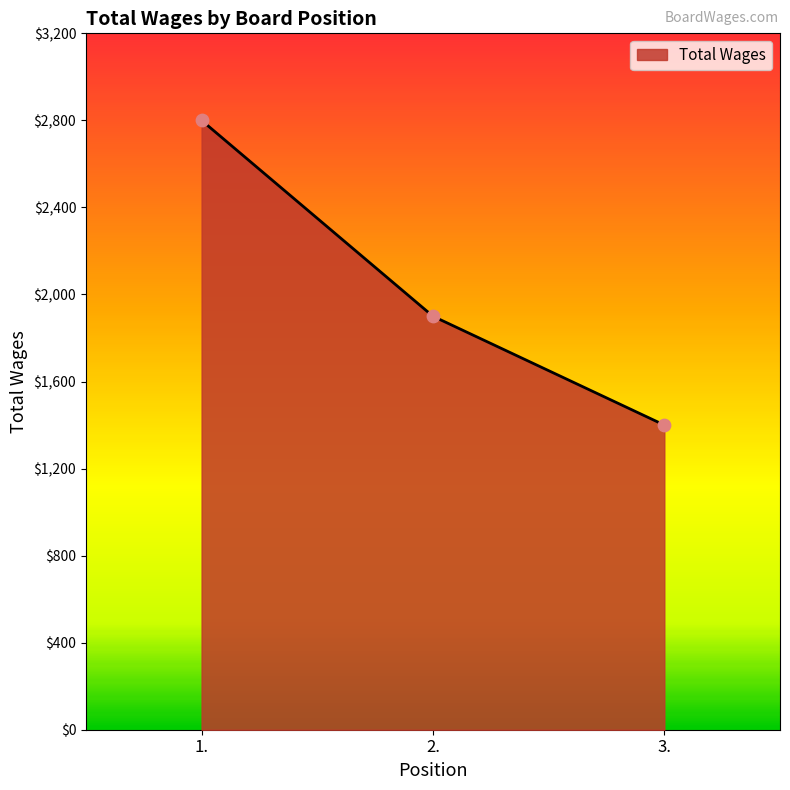

Approximately how many times larger is the value at 1. compared to 3.?

2.0